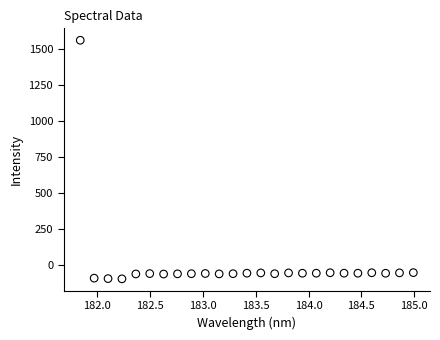

What is the range of Y values (max minus min)?

1657.2